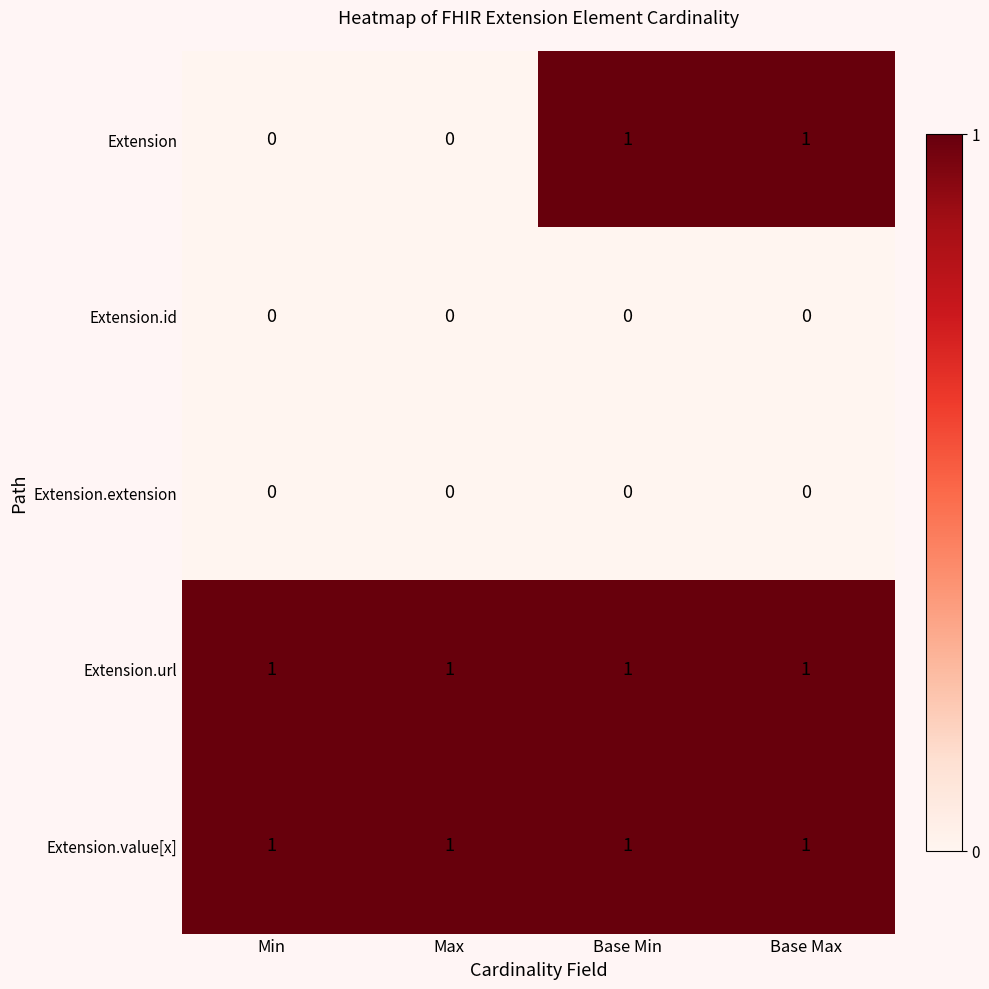

At how many categories does at least one series exceed 0?

4